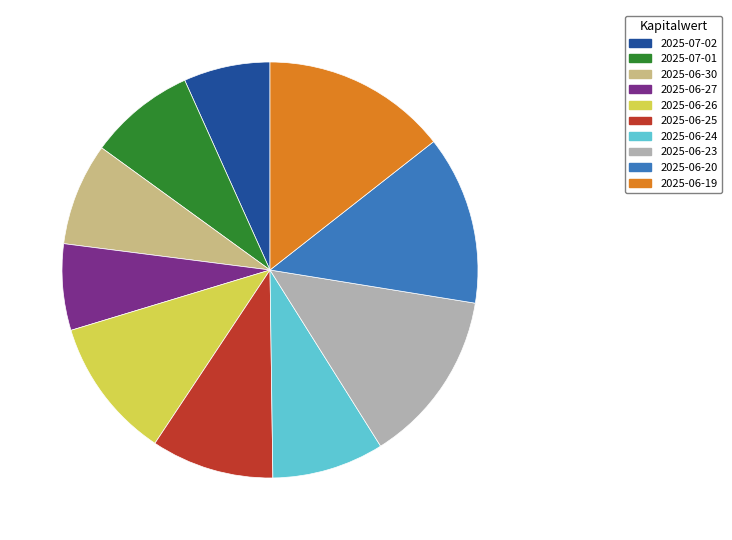

Is there any slice that represents more than half of the pie?

No